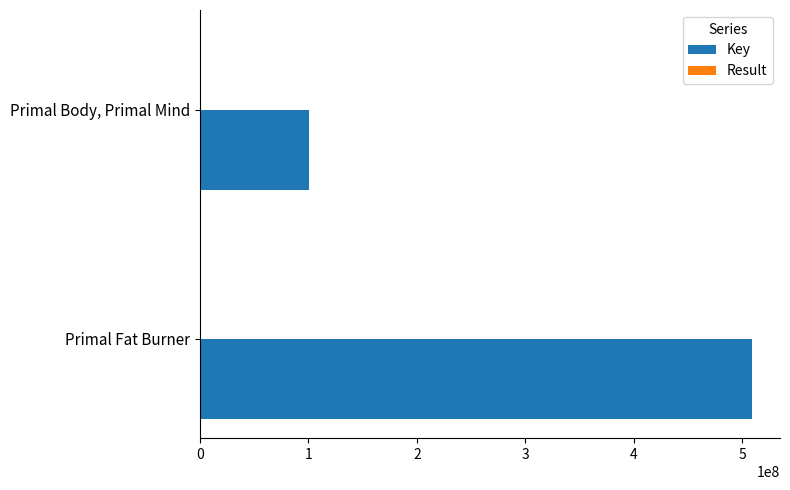

What is the sum of all Key values?

609698953